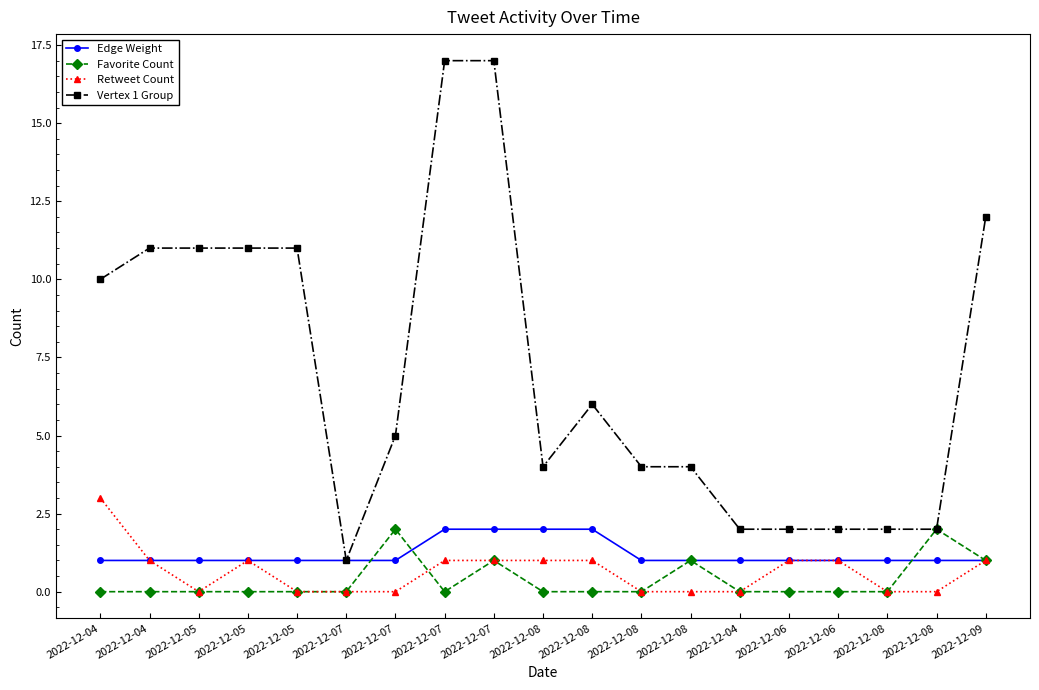

What are all the series names shown in the legend?

Edge Weight, Favorite Count, Retweet Count, Vertex 1 Group